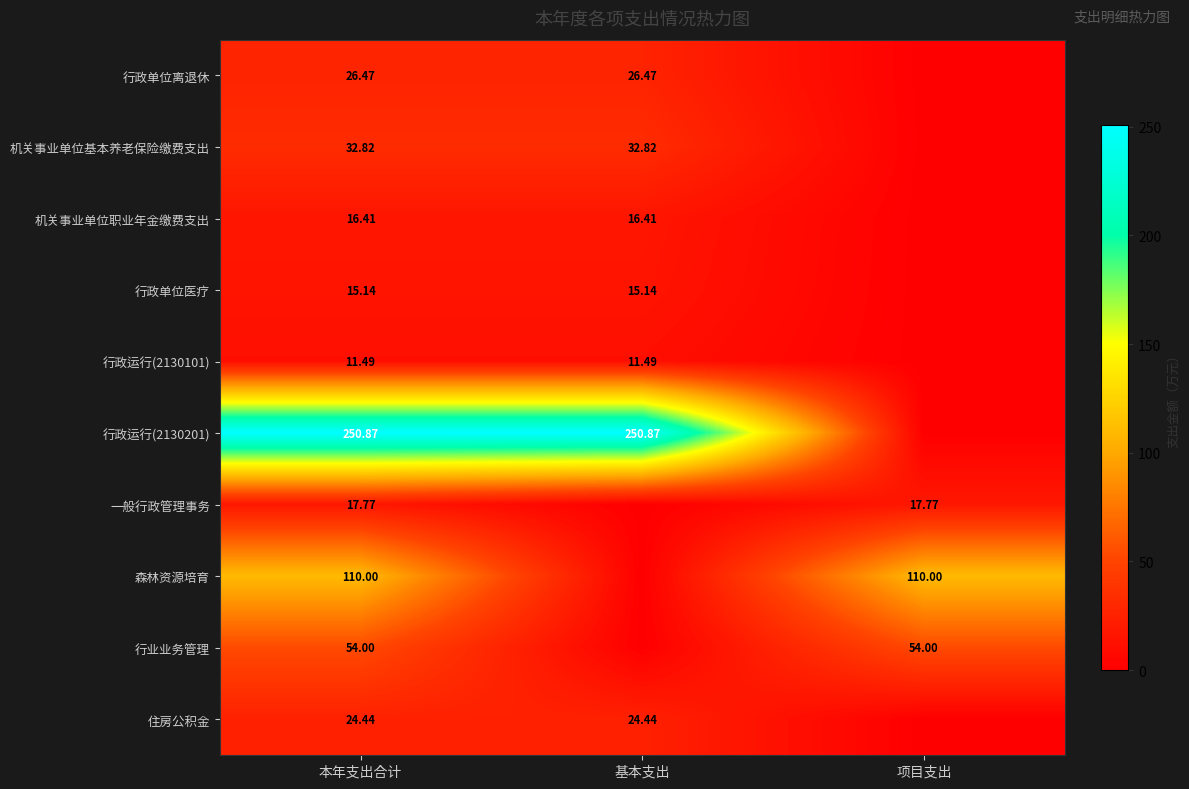

Is the value of 行政运行(2130201) at 基本支出 greater than the value of 机关事业单位职业年金缴费支出 at 本年支出合计?

Yes